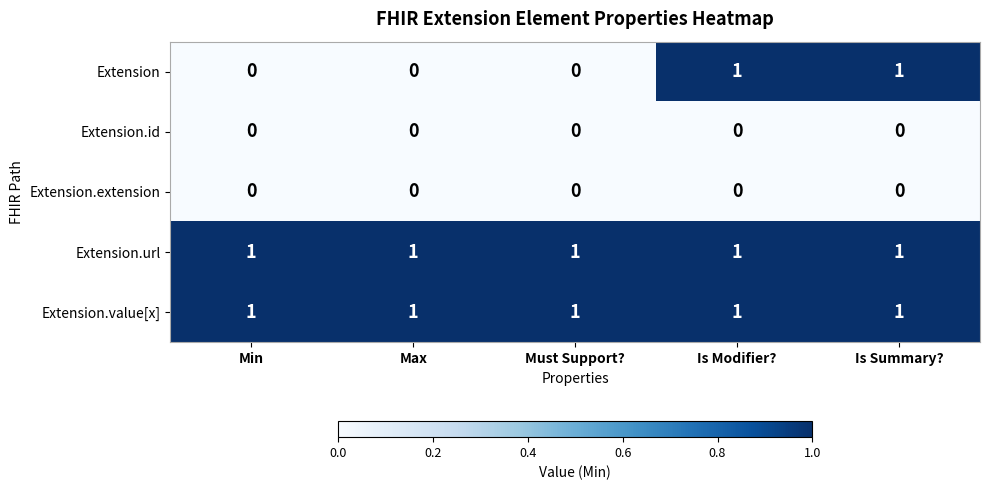

What is the difference between the highest and lowest values at Is Modifier??

1